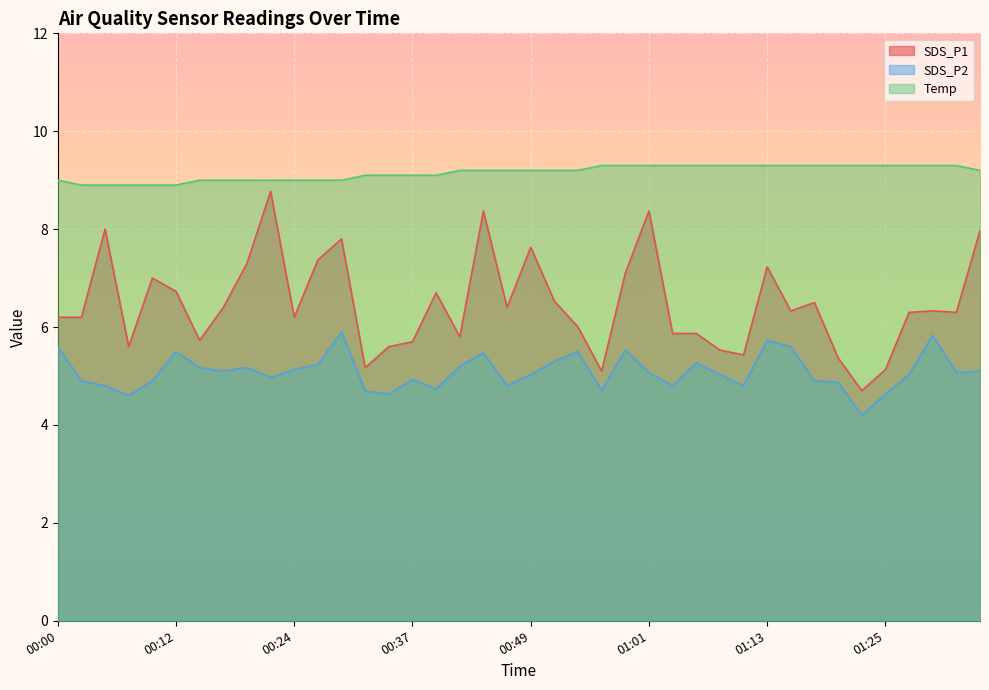

List the labels in order of SDS_P1 value, largest first.

00:22, 00:44, 01:01, 00:05, 01:35, 00:29, 00:49, 00:27, 00:19, 01:13, 00:58, 00:10, 00:12, 00:39, 00:51, 01:18, 00:17, 00:46, 01:16, 01:30, 01:28, 01:33, 00:00, 00:02, 00:24, 00:54, 01:03, 01:06, 00:41, 00:15, 00:37, 00:07, 00:34, 01:08, 01:11, 01:20, 00:32, 01:25, 00:56, 01:23